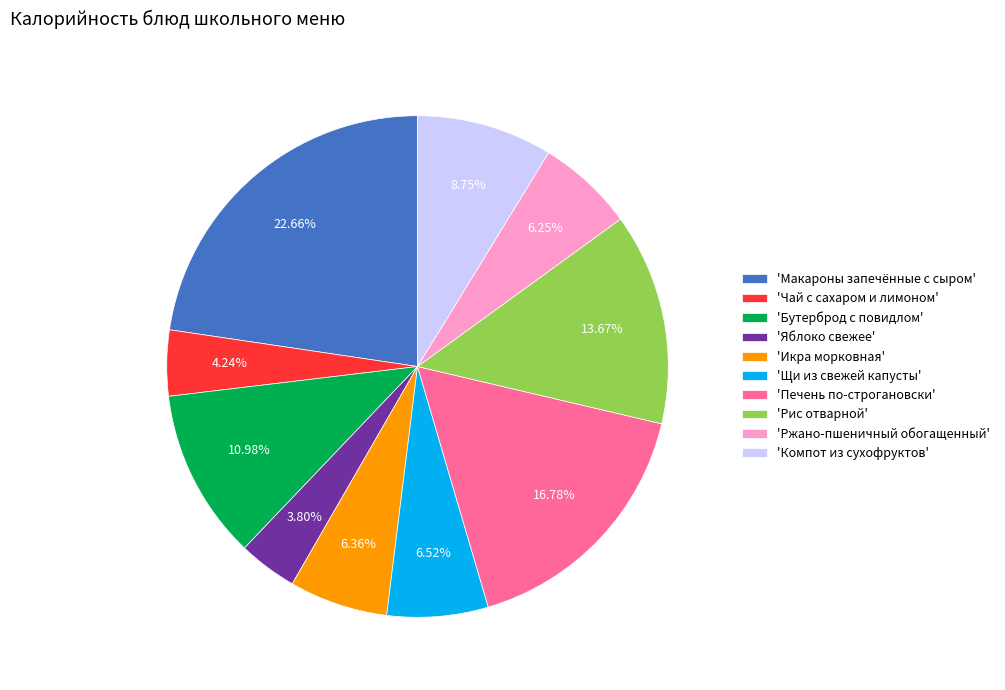

Is there any slice that represents more than half of the pie?

No